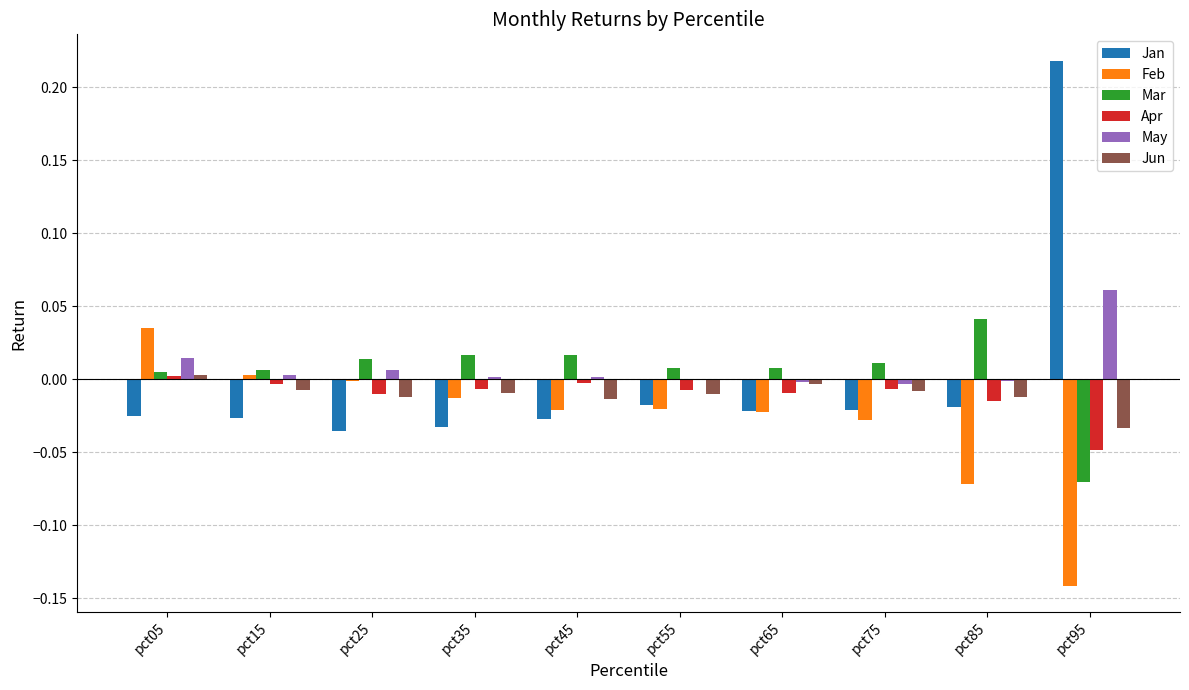

What are all the series names shown in the legend?

Jan, Feb, Mar, Apr, May, Jun